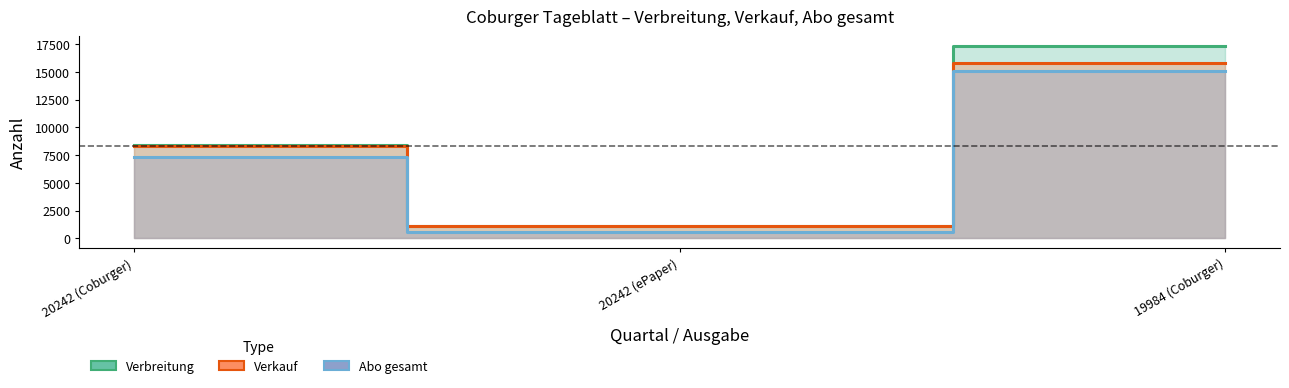

What are all the series names shown in the legend?

Verbreitung, Verkauf, Abo gesamt